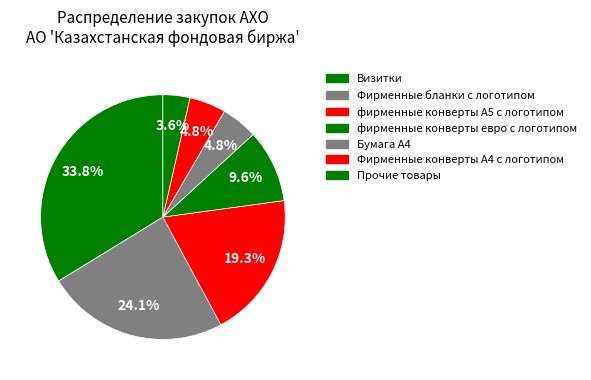

How many slices are in this pie chart?

7